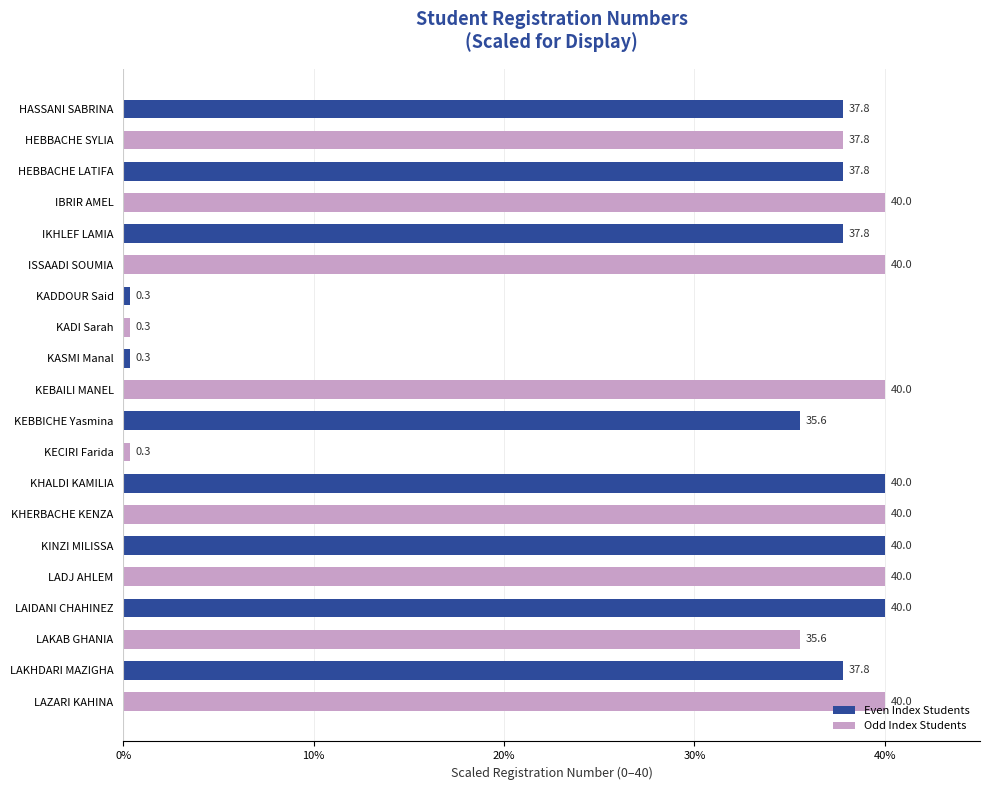

What is the maximum value shown in the chart?

40.0